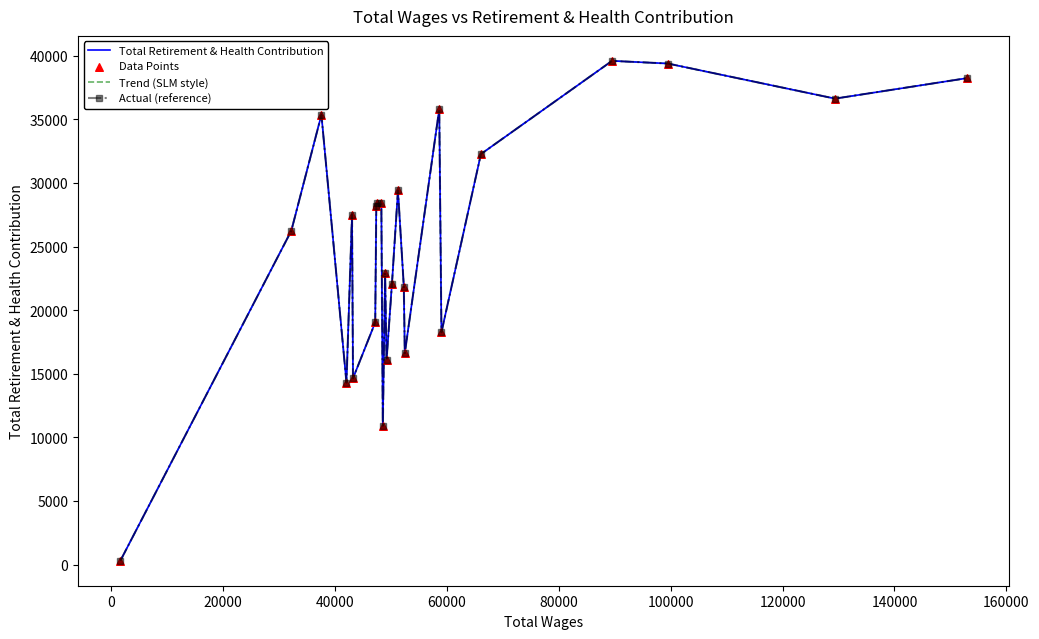

What are all the series names shown in the legend?

Total Retirement & Health Contribution, Trend (SLM style), Actual (reference), Data Points